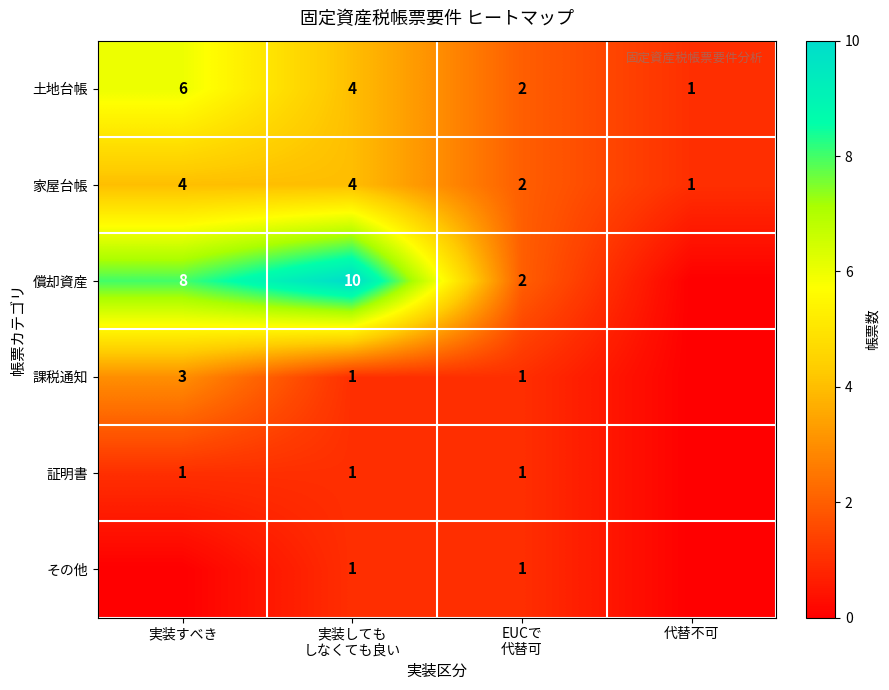

Which series has the largest total across all categories?

償却資産